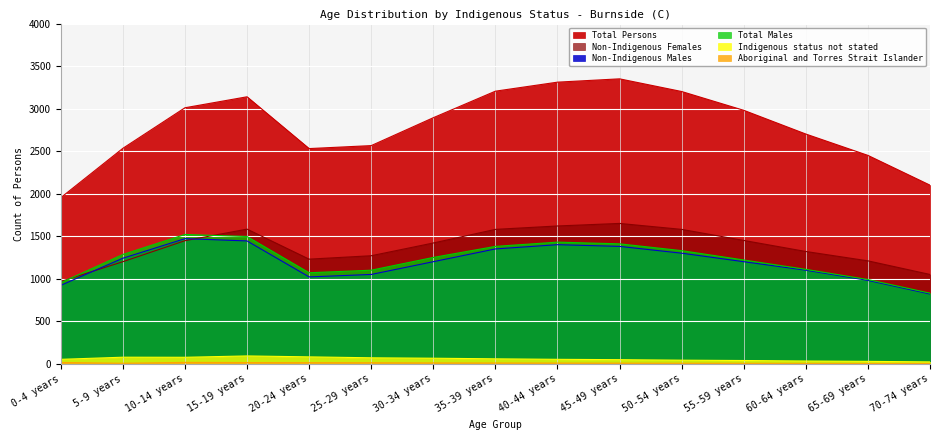

Which series changed the most between 30-34 years and 45-49 years?

Total Persons